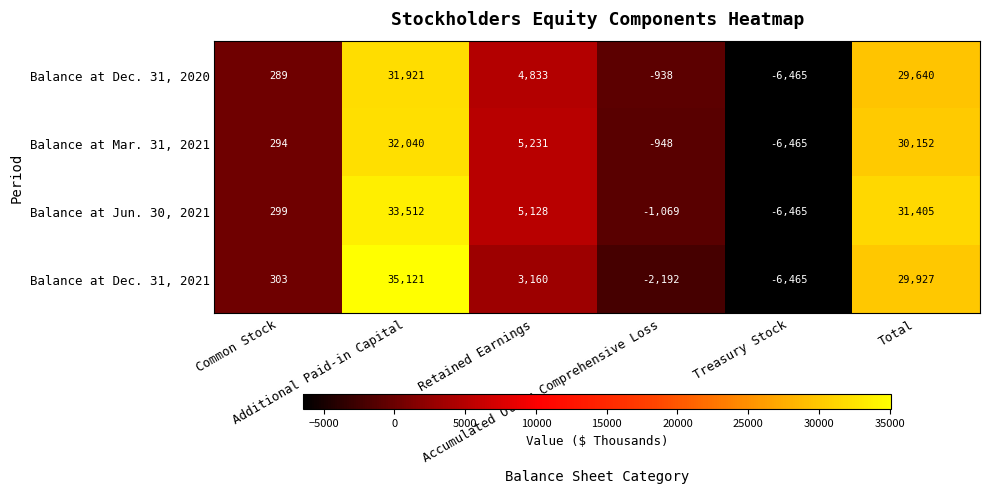

Which series has the largest range (max minus min)?

Balance at Dec. 31, 2021